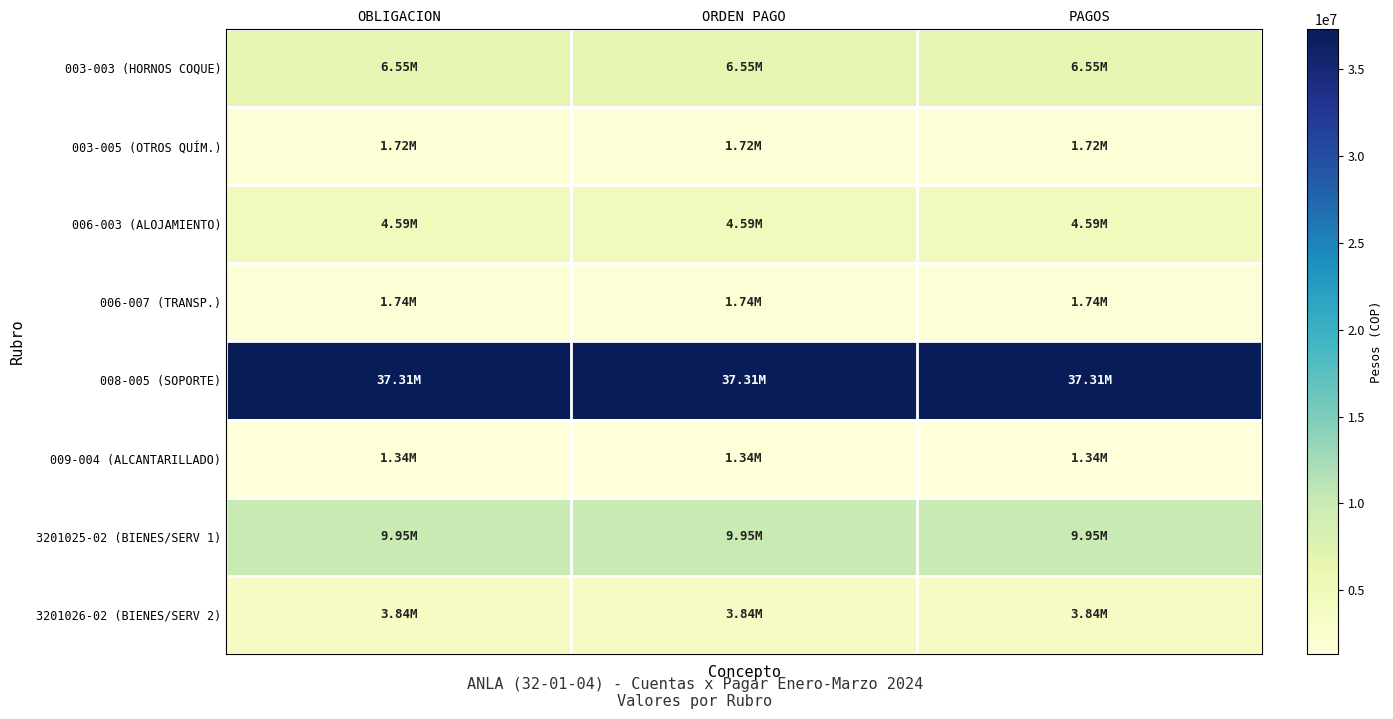

List the series in order of their peak value, highest first.

008-005 (SOPORTE), 3201025-02 (BIENES/SERV 1), 003-003 (HORNOS COQUE), 006-003 (ALOJAMIENTO), 3201026-02 (BIENES/SERV 2), 006-007 (TRANSP.), 003-005 (OTROS QUÍM.), 009-004 (ALCANTARILLADO)